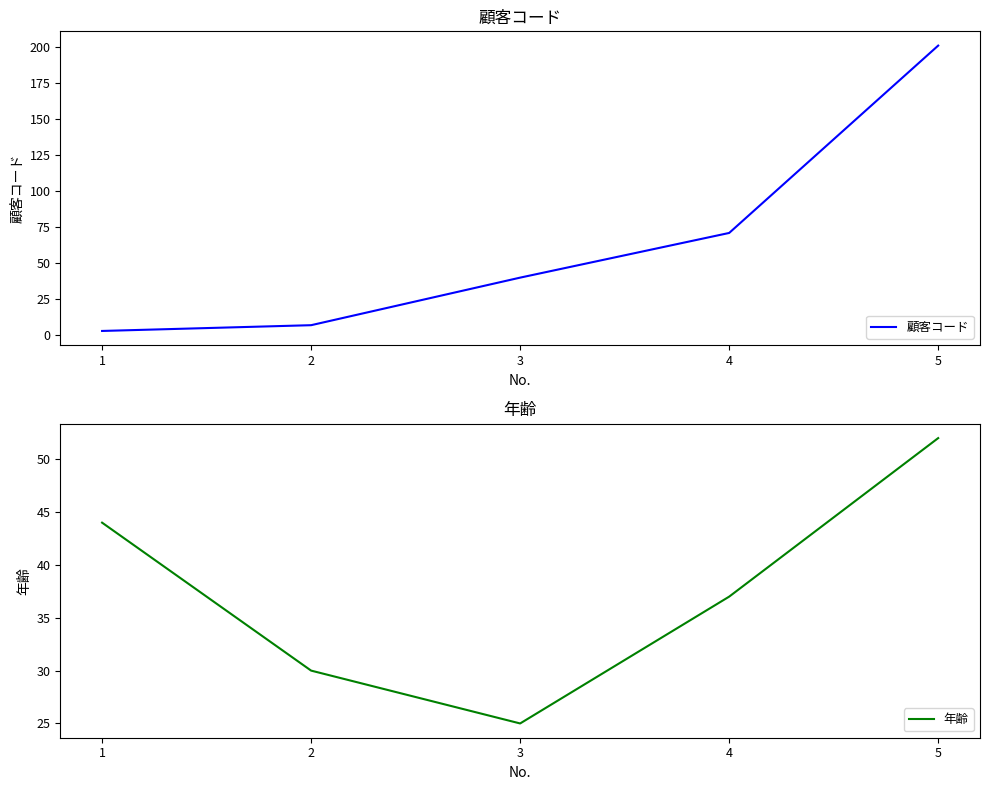

At which label does 顧客コード reach its peak?

5